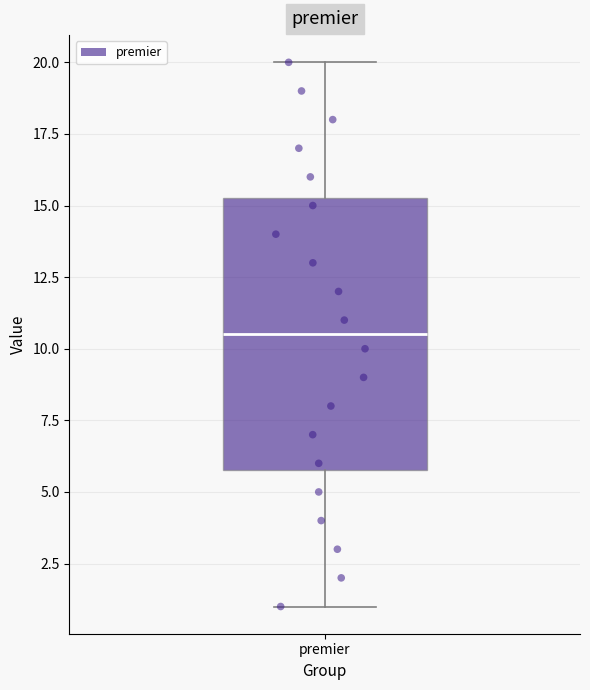

Read this box plot against the y-axis: the position of the median line, the range covered by the box, and the ends of both whiskers. The values are not printed on the chart, so give them approximately, as read against the axis.

median 10.5, box 6.0 to 15.5, whiskers 1.0 to 20.0